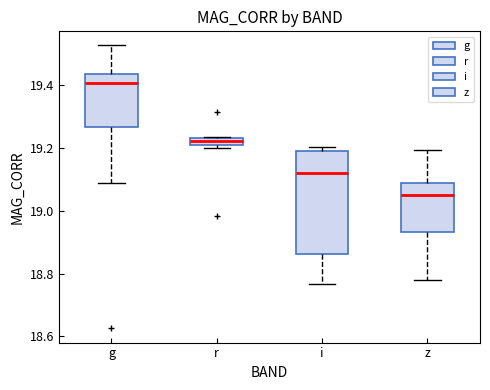

Where is the lower edge of the box for r on the y-axis? The values are not printed on the chart, so give them approximately, as read against the axis.

19.22